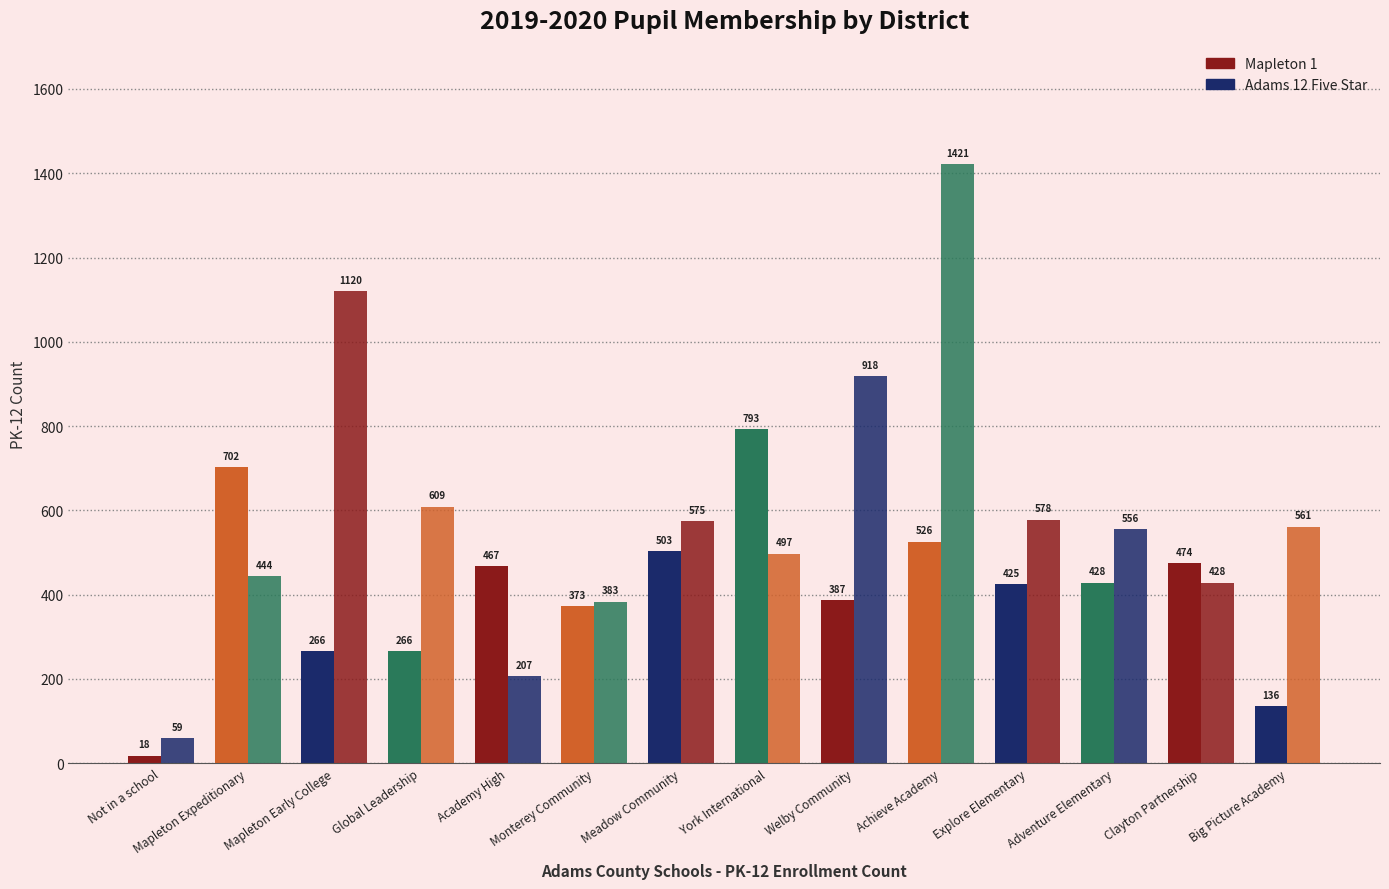

What is the minimum value for Adams 12 Five Star?

59